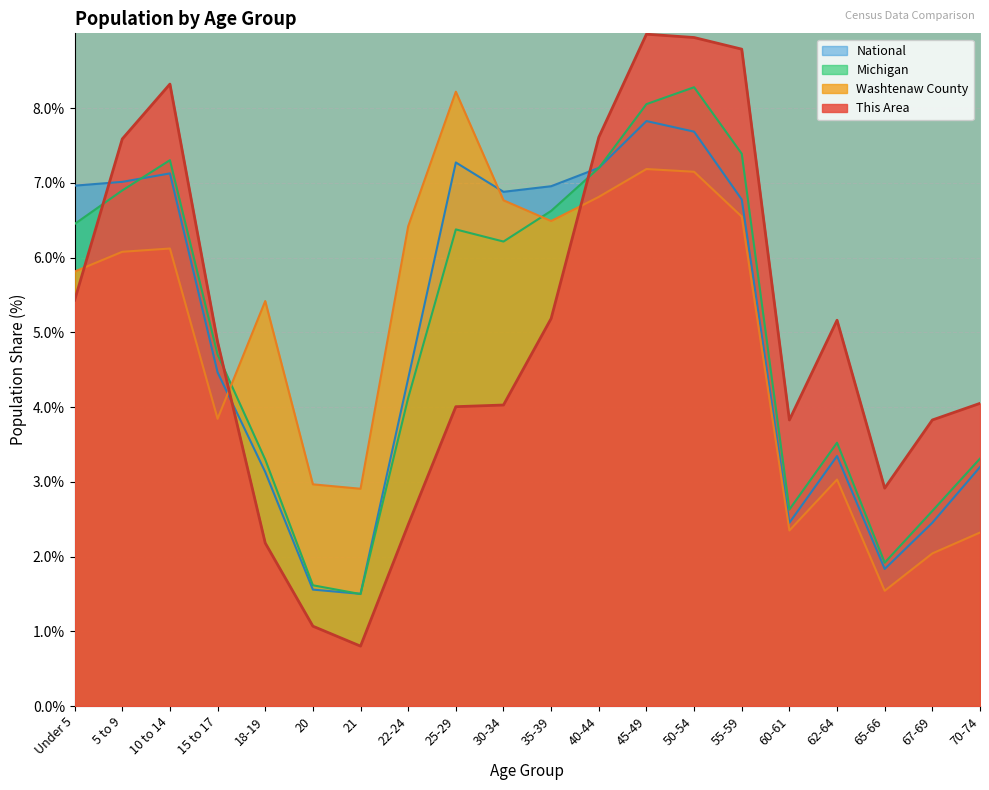

What is the difference between the highest and lowest values at 40-44?

0.8